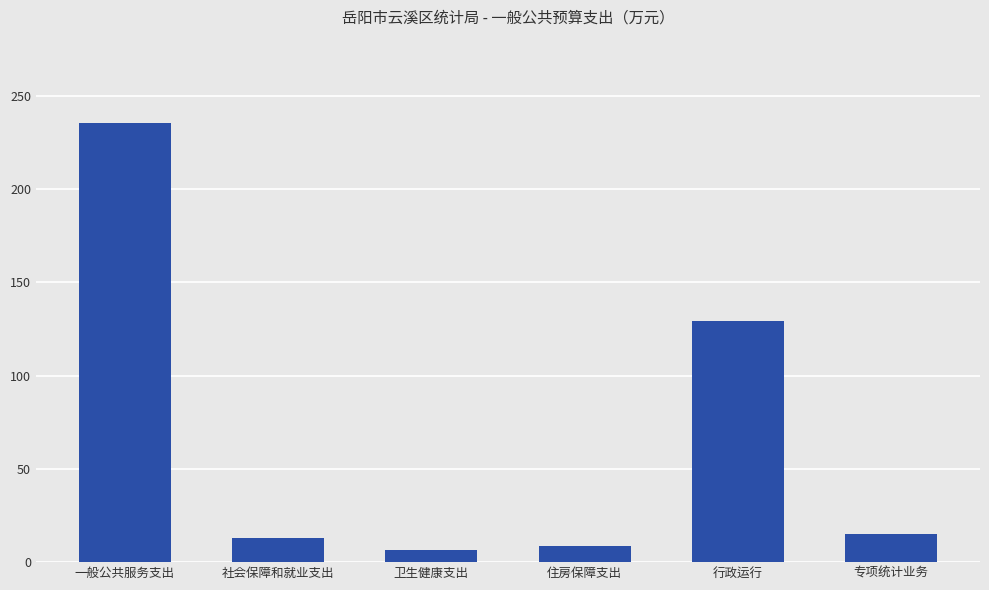

Which has a higher value, 行政运行 or 专项统计业务?

行政运行